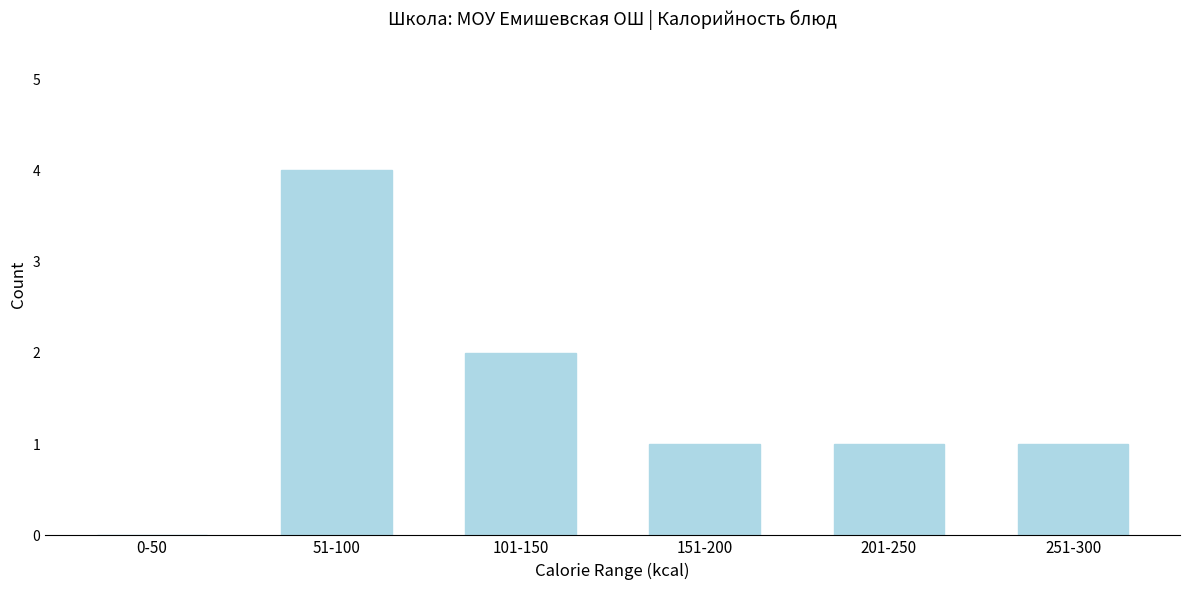

Reading left to right, what are all the values shown in this chart?

0-50=0	51-100=4	101-150=2	151-200=1	201-250=1	251-300=1